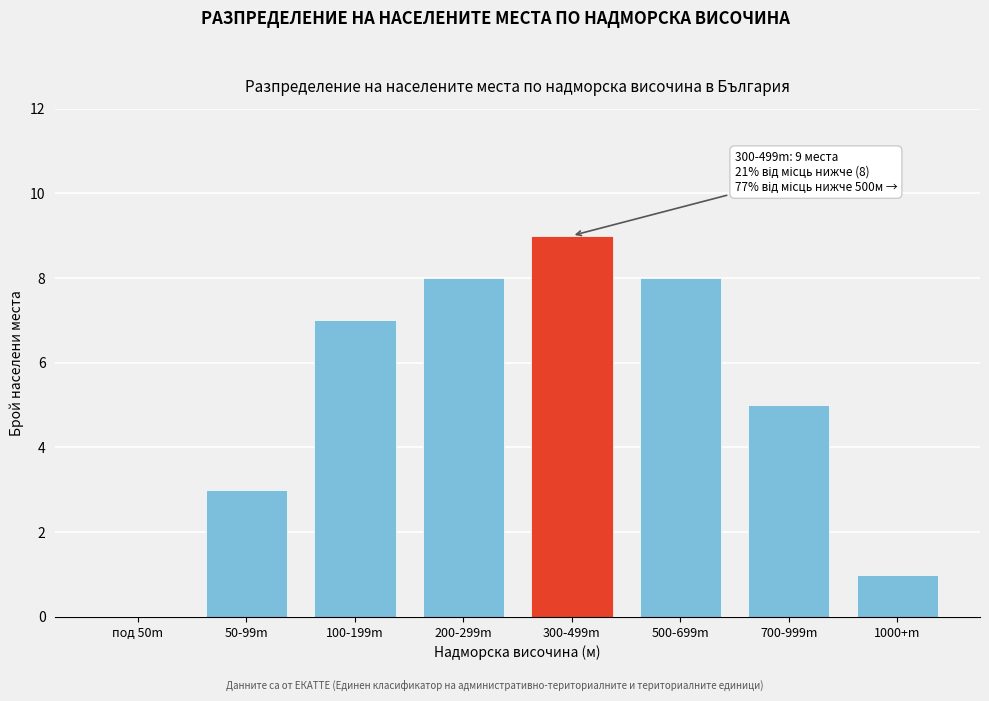

Reading left to right, what are all the values shown in this chart?

под 50m=0	50-99m=3	100-199m=7	200-299m=8	300-499m=9	500-699m=8	700-999m=5	1000+m=1